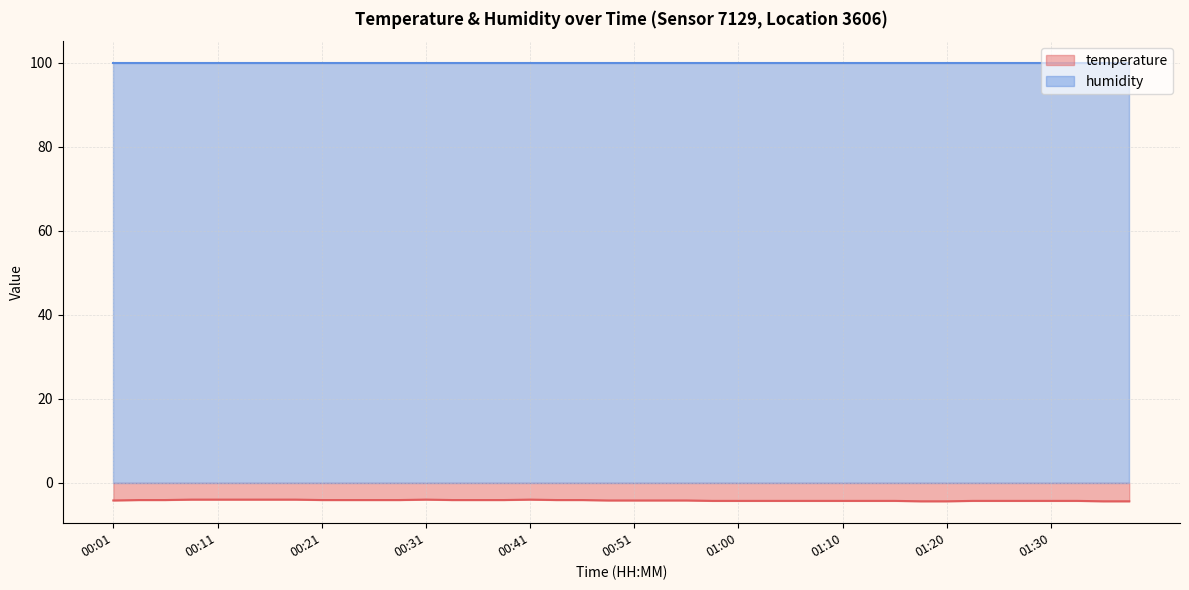

List the labels in order of value, smallest first.

01:18, 01:20, 01:35, 01:37, 00:58, 01:00, 01:03, 01:05, 01:08, 01:10, 01:13, 01:15, 01:22, 01:25, 01:27, 01:30, 01:32, 00:01, 00:48, 00:51, 00:53, 00:56, 00:04, 00:06, 00:21, 00:24, 00:26, 00:28, 00:33, 00:36, 00:38, 00:43, 00:46, 00:09, 00:11, 00:14, 00:16, 00:19, 00:31, 00:41